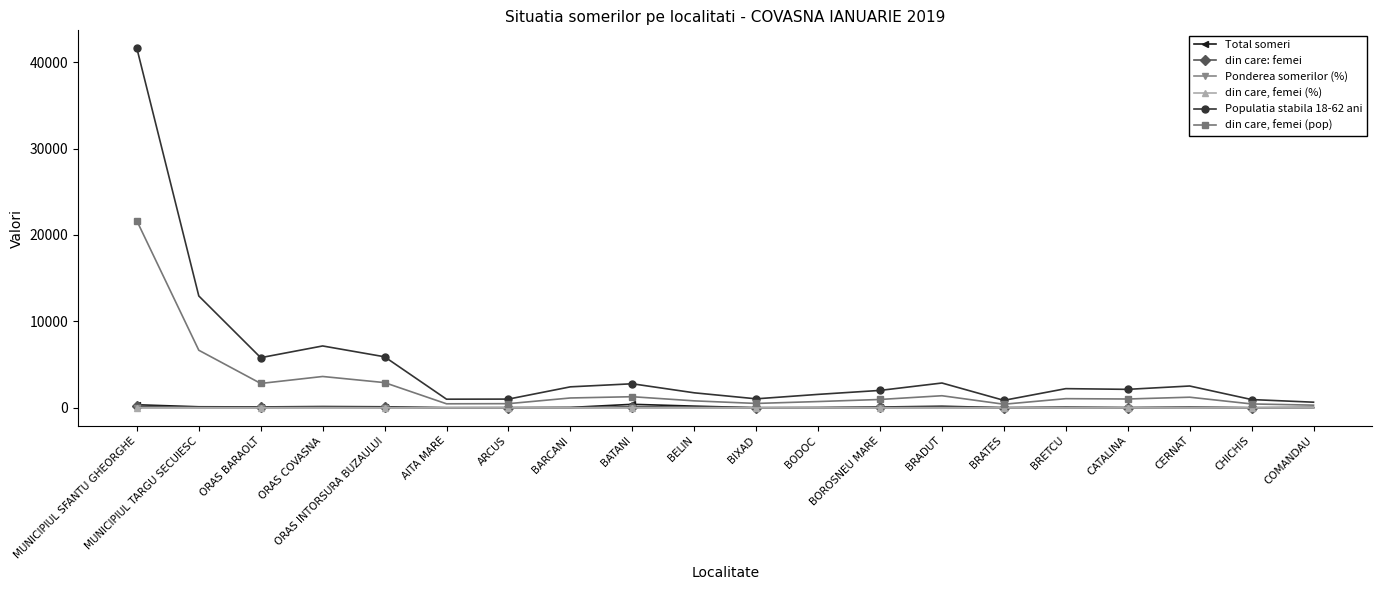

True or false: Ponderea somerilor (%) has more than 2 interior local peaks.

True